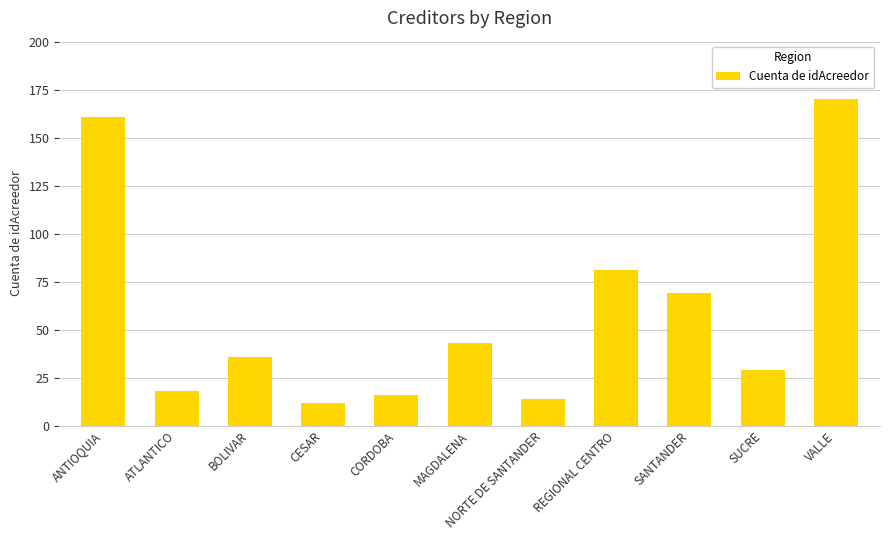

Rank the categories by value from highest to lowest.

VALLE, ANTIOQUIA, REGIONAL CENTRO, SANTANDER, MAGDALENA, BOLIVAR, SUCRE, ATLANTICO, CORDOBA, NORTE DE SANTANDER, CESAR